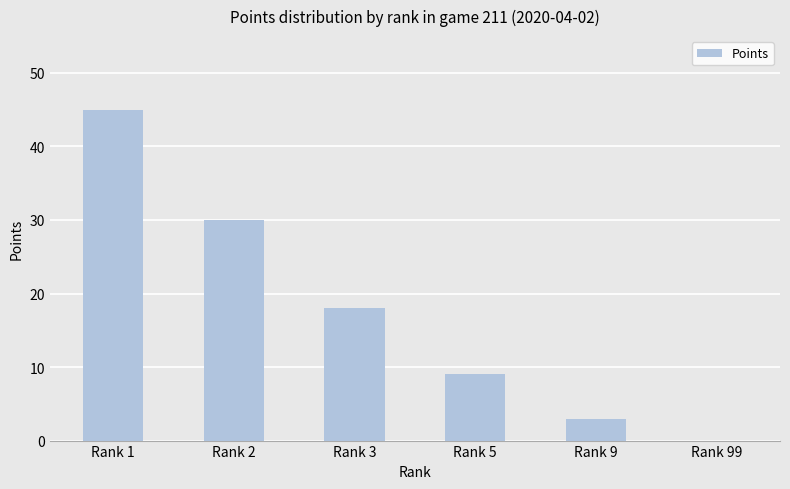

Reading left to right, list all the values displayed in this chart.

45	30	18	9	3	0